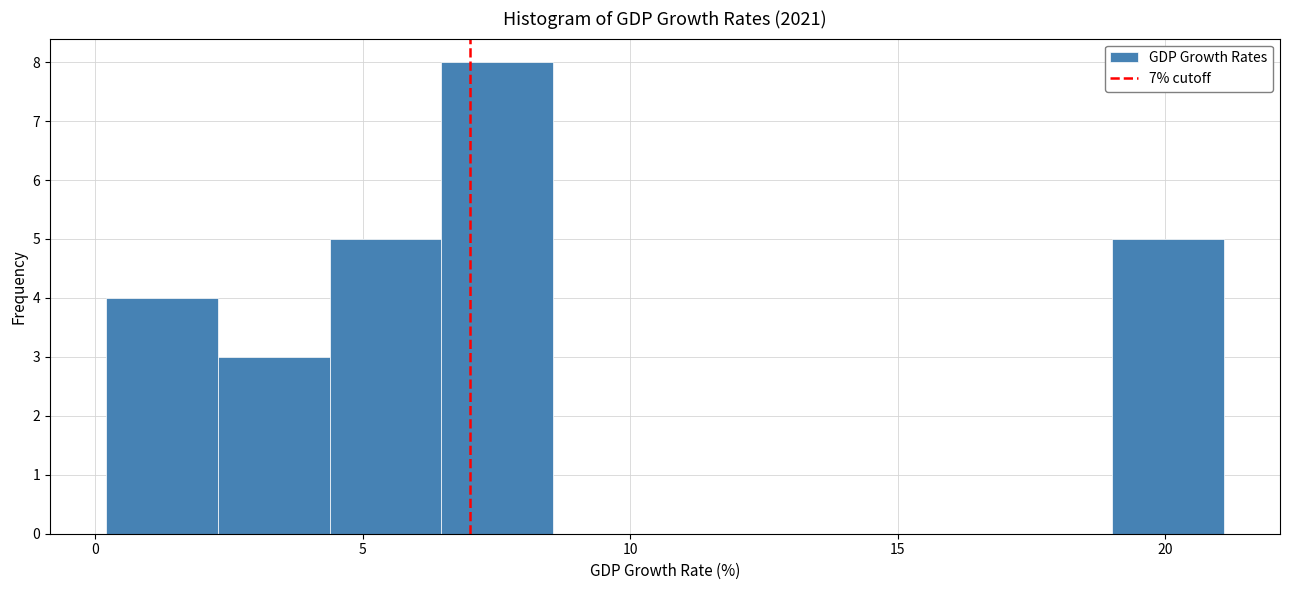

Reading left to right, list every bar in this chart as the range it spans on the x-axis followed by its height. Neither the bar edges nor the heights are printed on the chart, so give them approximately, as read against the axes.

0.0 to 2.5: 4
2.5 to 4.5: 3
4.5 to 6.5: 5
6.5 to 8.5: 8
8.5 to 10.5: 0
10.5 to 12.5: 0
12.5 to 15.0: 0
15.0 to 17.0: 0
17.0 to 19.0: 0
19.0 to 21.0: 5